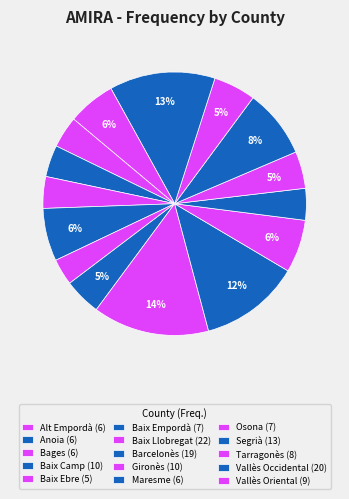

What is the change in value from Baix Llobregat to Barcelonès?

-3